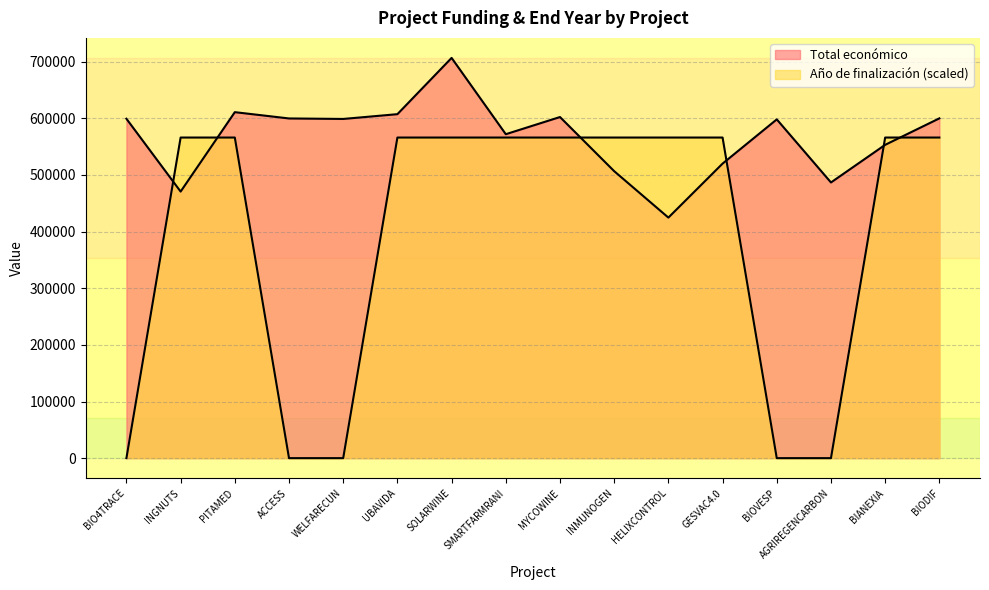

What is the difference between the second highest and second lowest values in the Total económico series?

140214.0